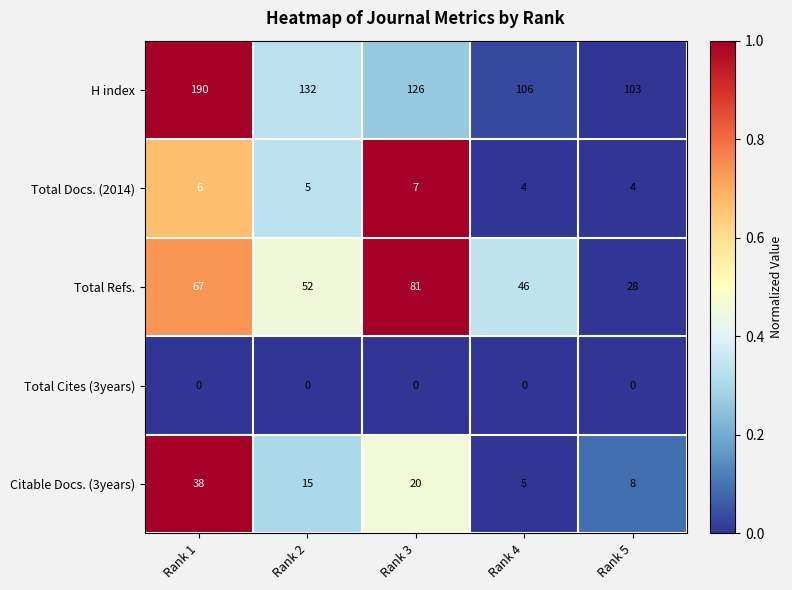

Rank the series by their maximum value, from highest to lowest.

H index, Total Refs., Citable Docs. (3years), Total Docs. (2014), Total Cites (3years)